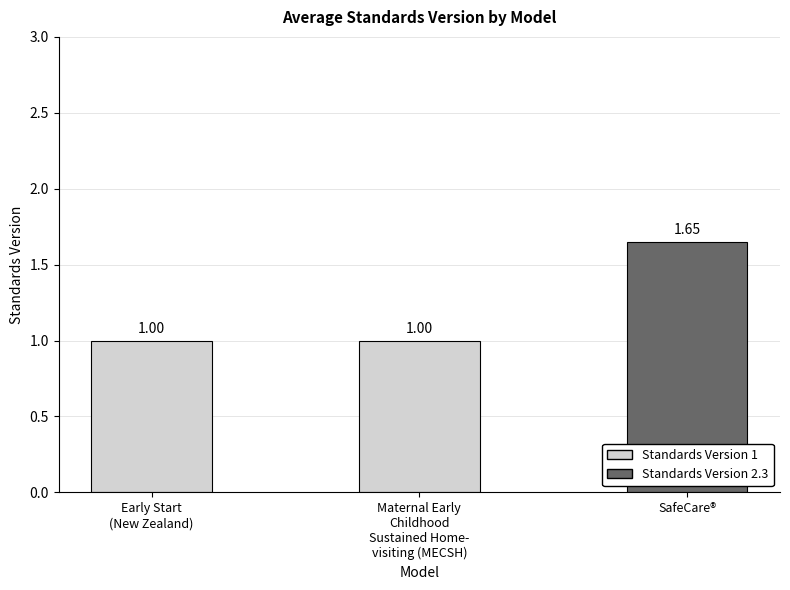

Which category has the highest value across all series?

SafeCare®